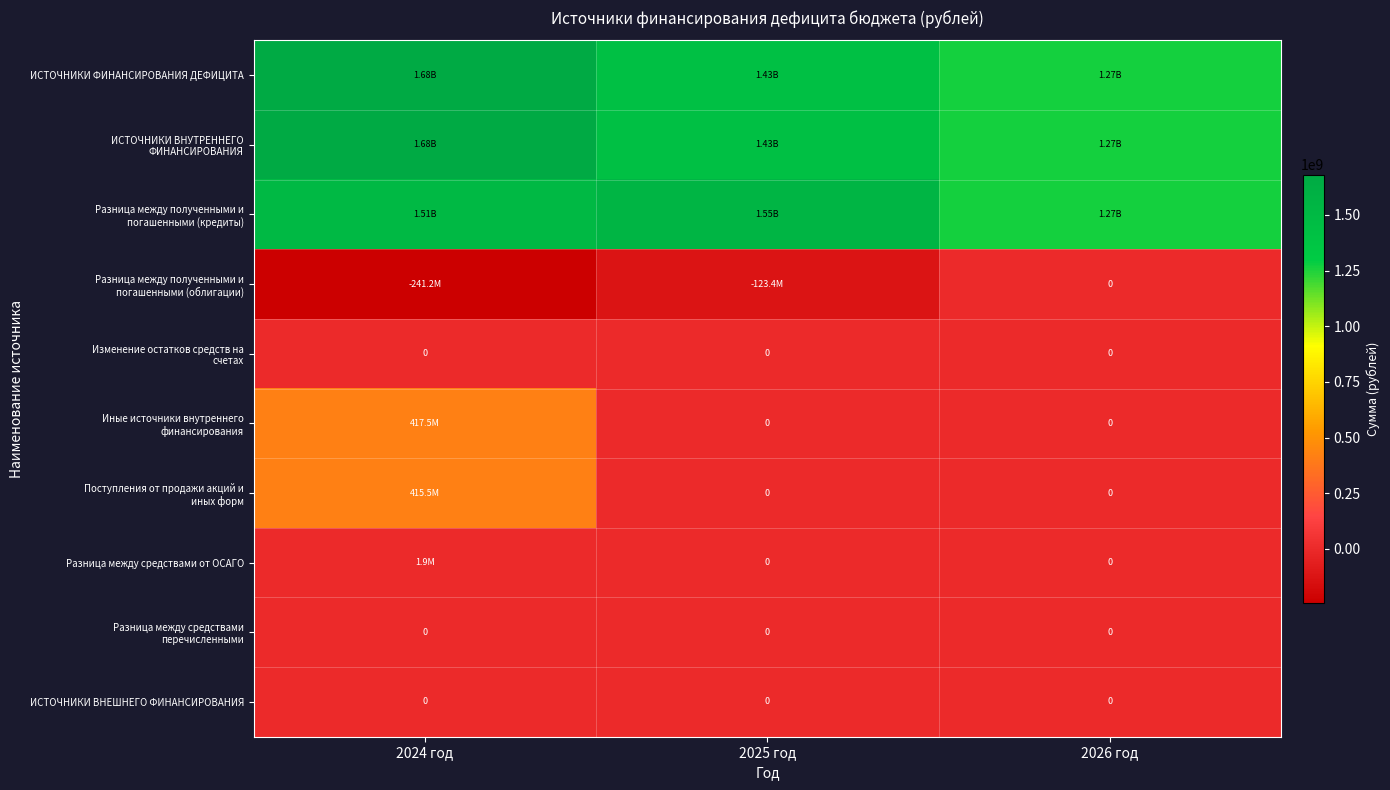

What is the difference between the highest and lowest values at 2025 год?

1675696289.1